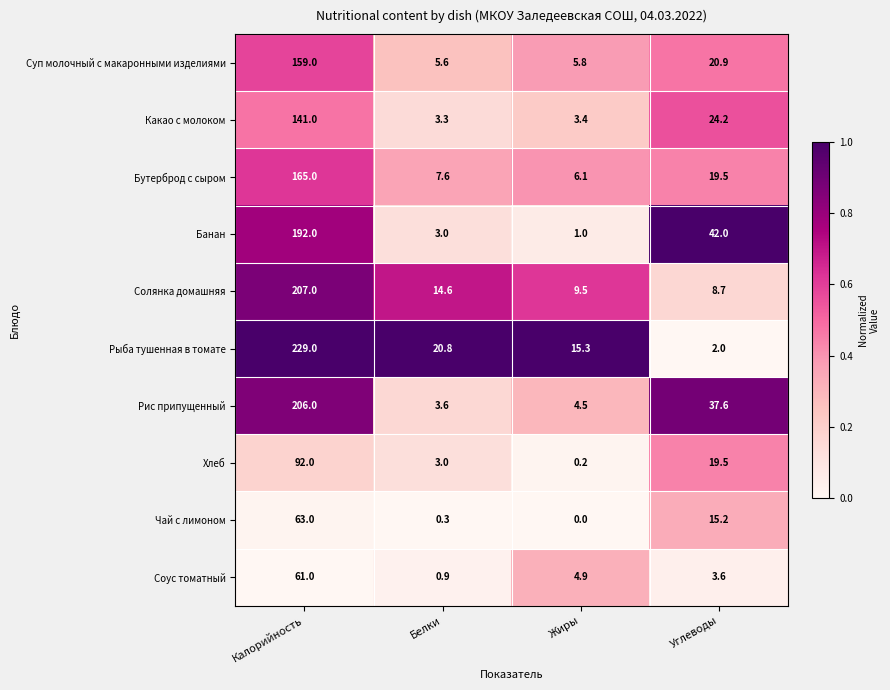

What is the difference between the Банан values at Калорийность and Белки?

189.0